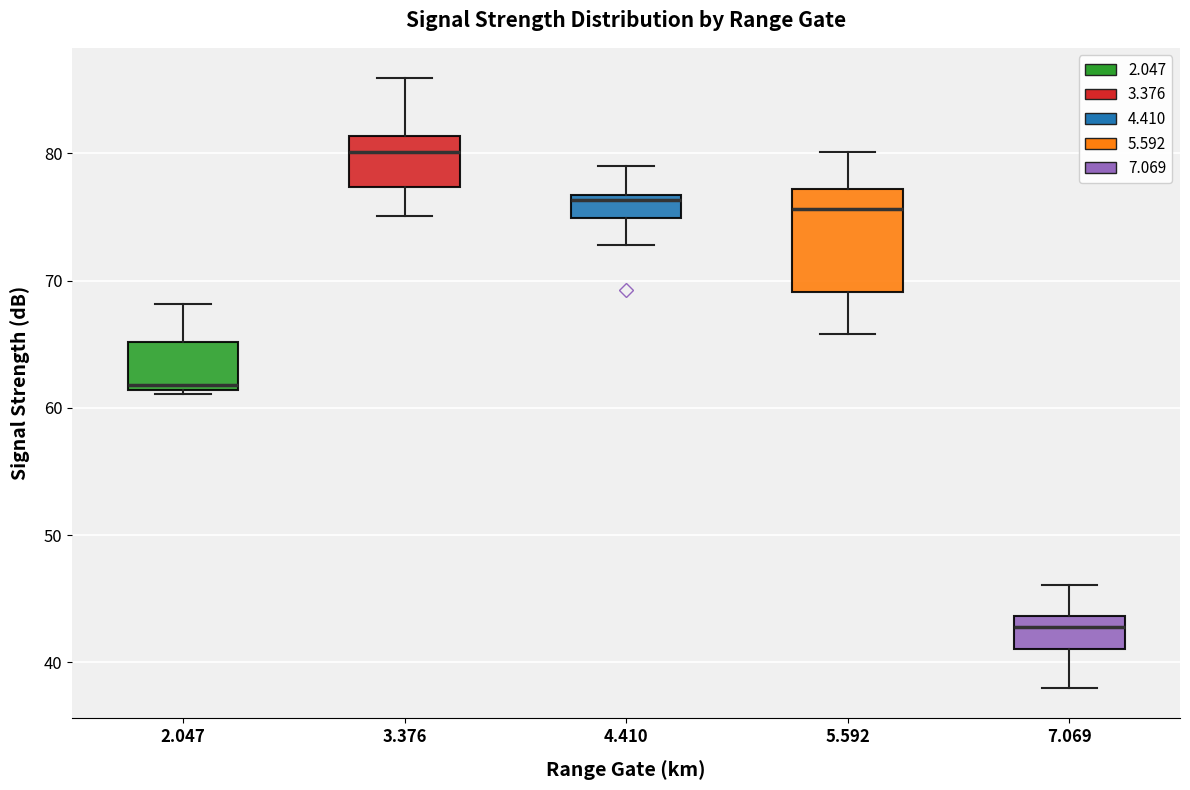

Which box is the tallest, from its lower edge to its upper edge?

5.592